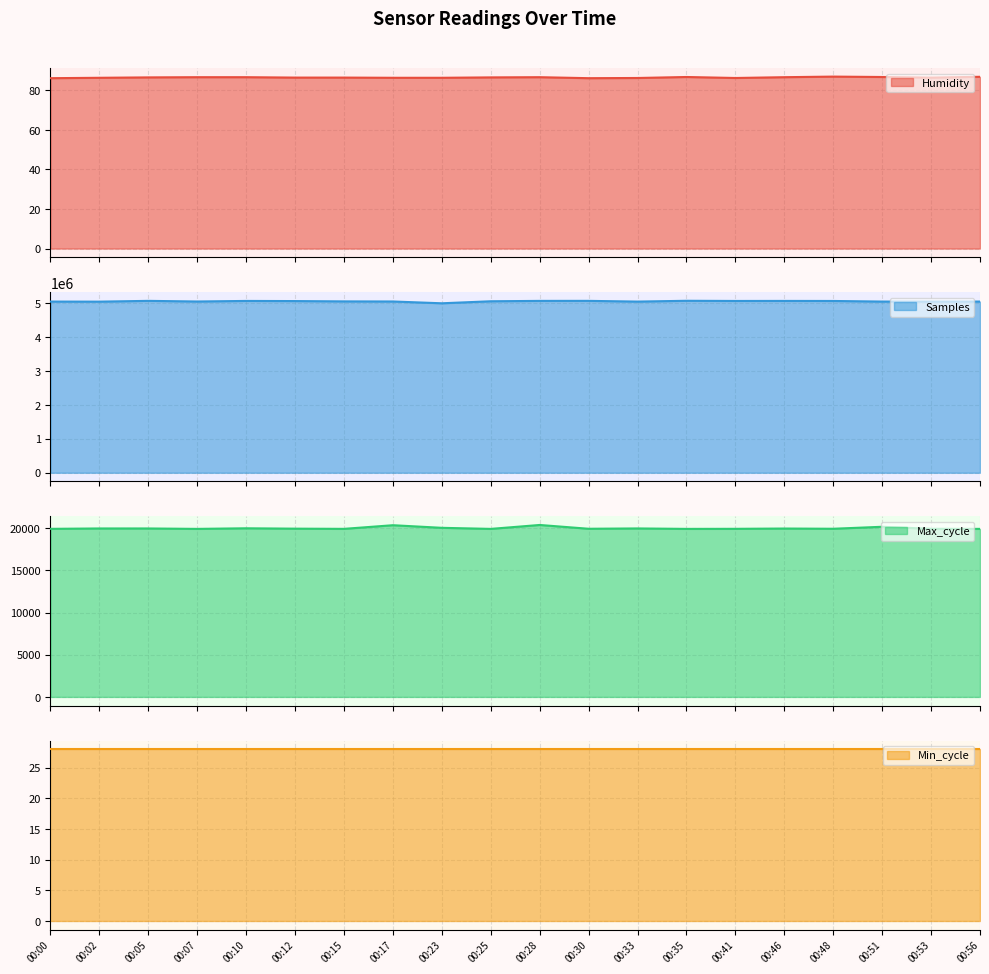

How many Humidity values are between 86 and 87?

20